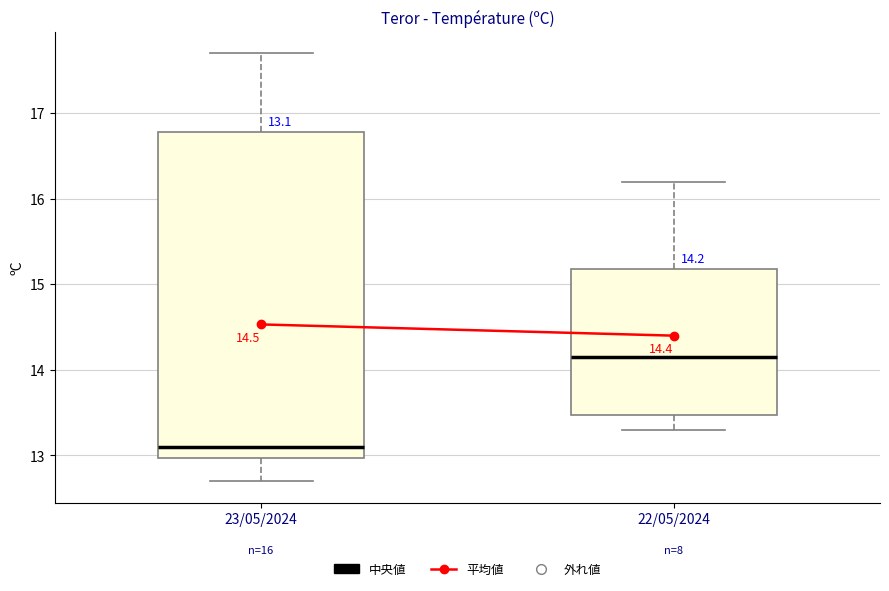

Which box has the lowest median line?

23/05/2024